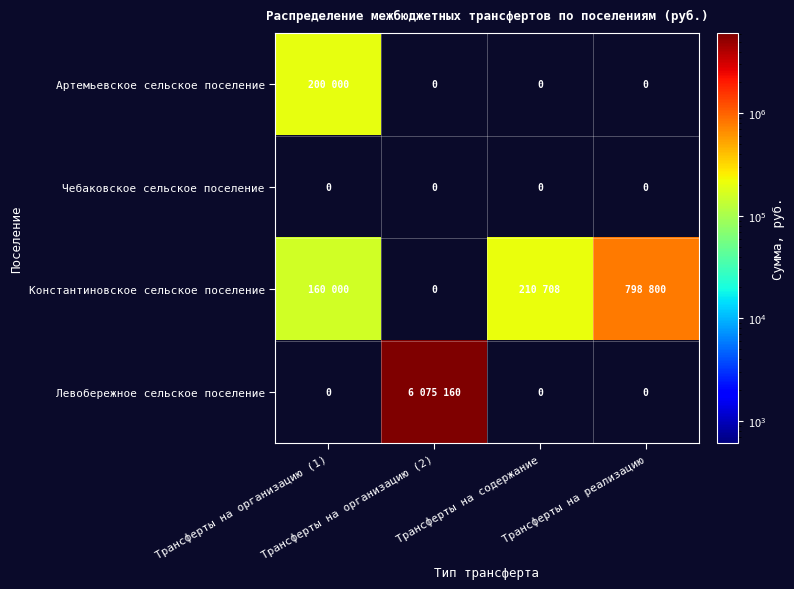

The Артемьевское сельское поселение series shows 60566 at Трансферты на содержание. True or false?

False